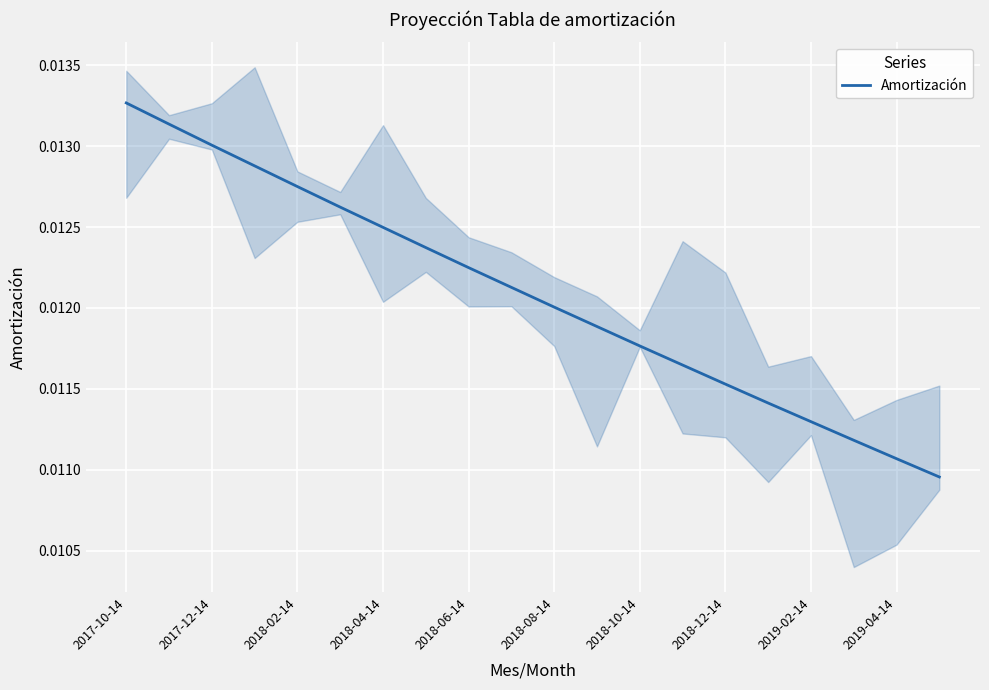

At which label does Amortización reach its peak?

2017-10-14